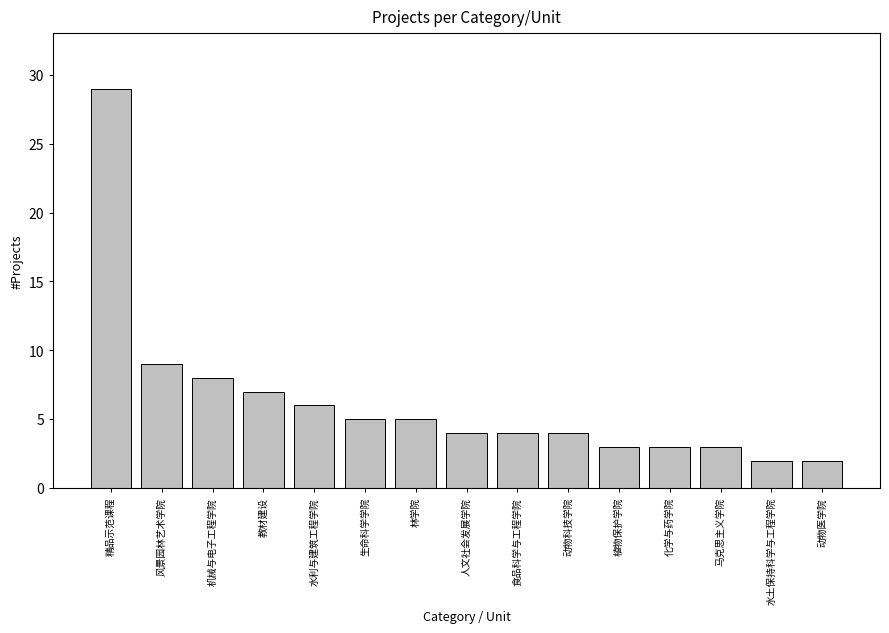

How many data points does each series have?

15